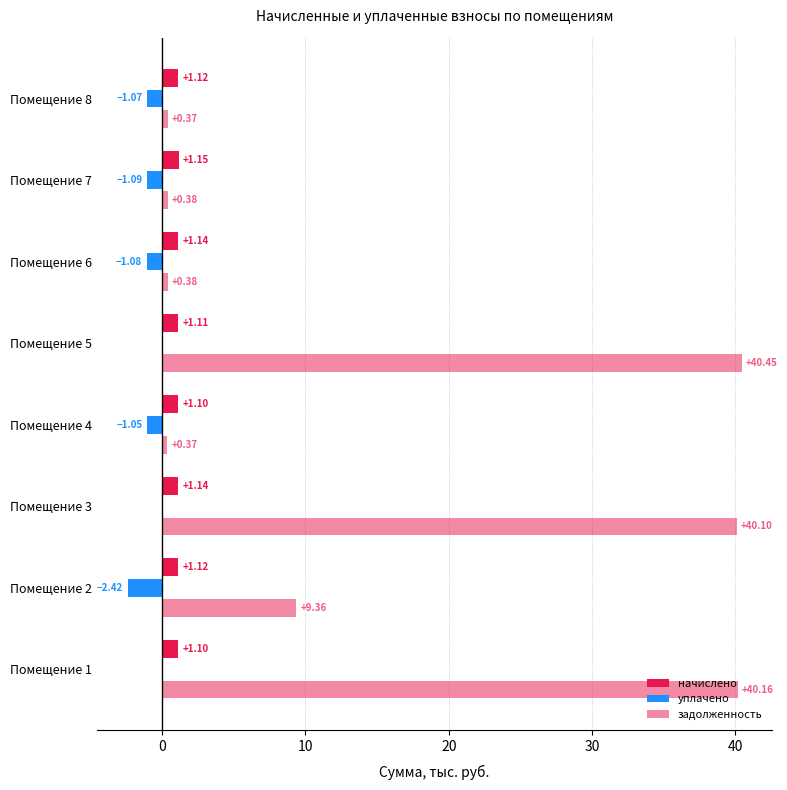

Which series has the widest spread of values?

задолженность